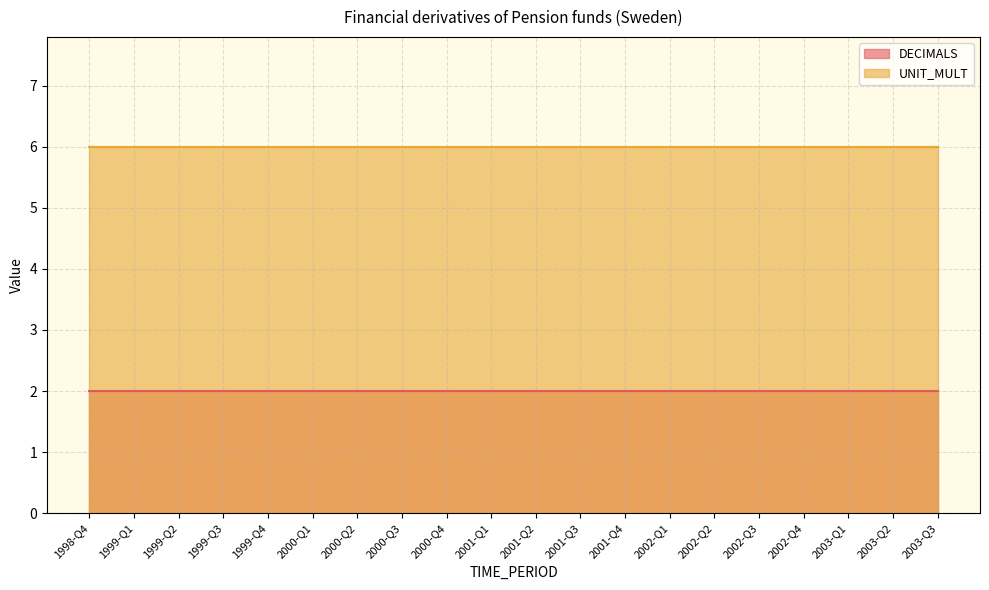

True or false: UNIT_MULT has a value of 6 at 2000-Q2.

True